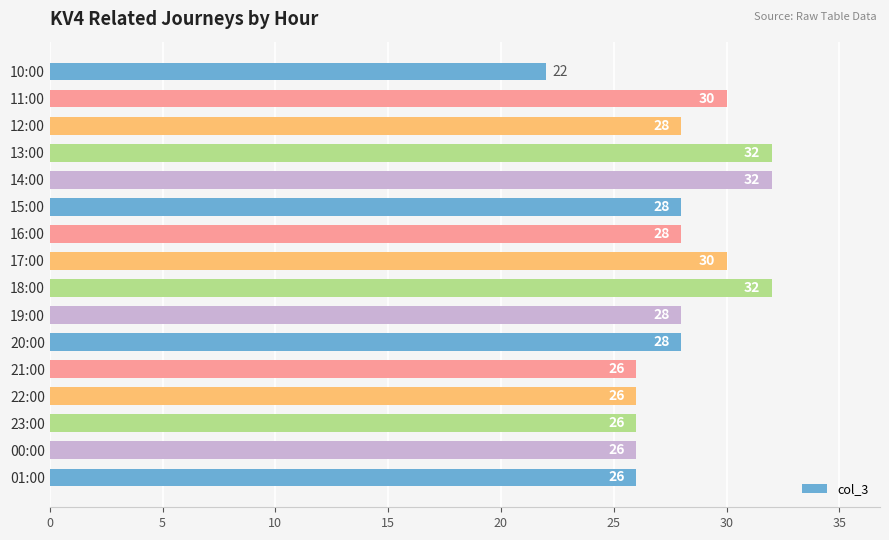

What is the change in value from 11:00 to 01:00?

-4